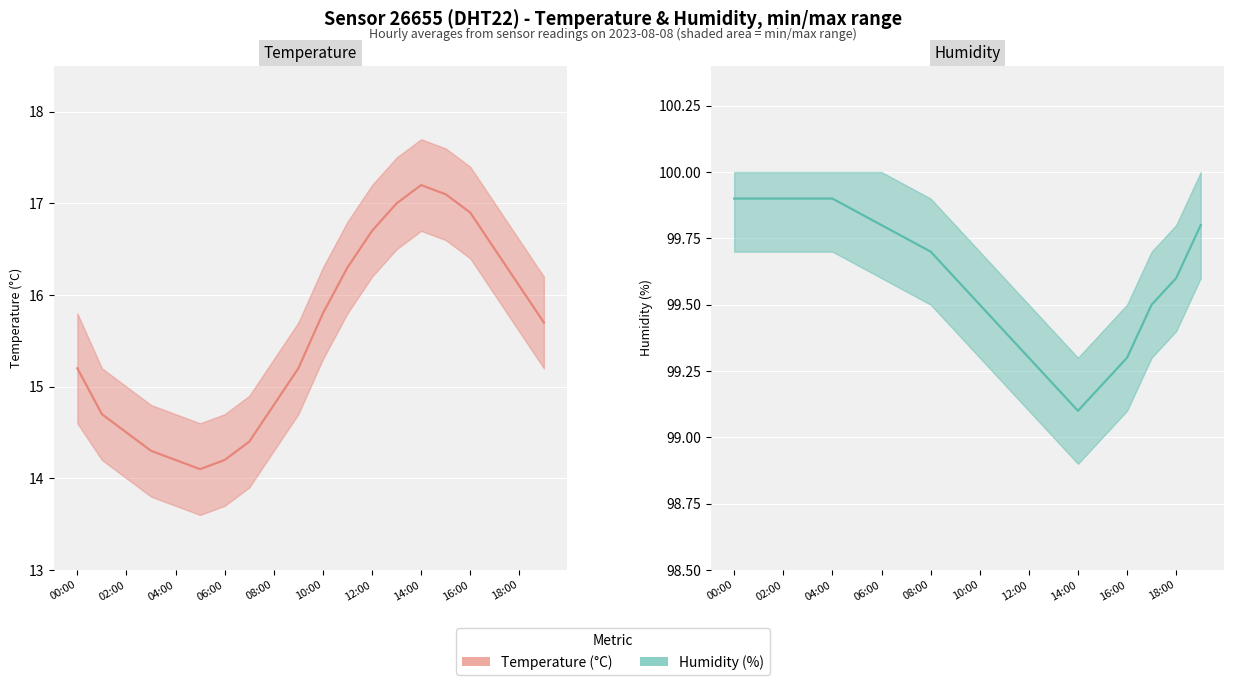

Reading left to right, what are all the values shown in this chart?

temperature: 00:00=15.2	01:00=14.7	02:00=14.5	03:00=14.3	04:00=14.2	05:00=14.1	06:00=14.2	07:00=14.4	08:00=14.8	09:00=15.2	10:00=15.8	11:00=16.3	12:00=16.7	13:00=17.0	14:00=17.2	15:00=17.1	16:00=16.9	17:00=16.5	18:00=16.1	19:00=15.7
humidity: 00:00=99.9	01:00=99.9	02:00=99.9	03:00=99.9	04:00=99.9	05:00=99.8	06:00=99.8	07:00=99.8	08:00=99.7	09:00=99.6	10:00=99.5	11:00=99.4	12:00=99.3	13:00=99.2	14:00=99.1	15:00=99.2	16:00=99.3	17:00=99.5	18:00=99.6	19:00=99.8